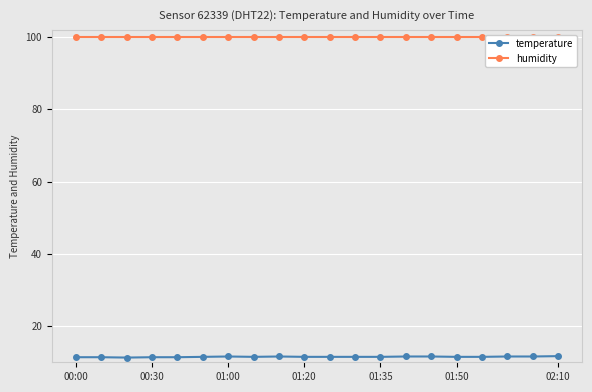

What is the lowest value of the temperature series?

11.3